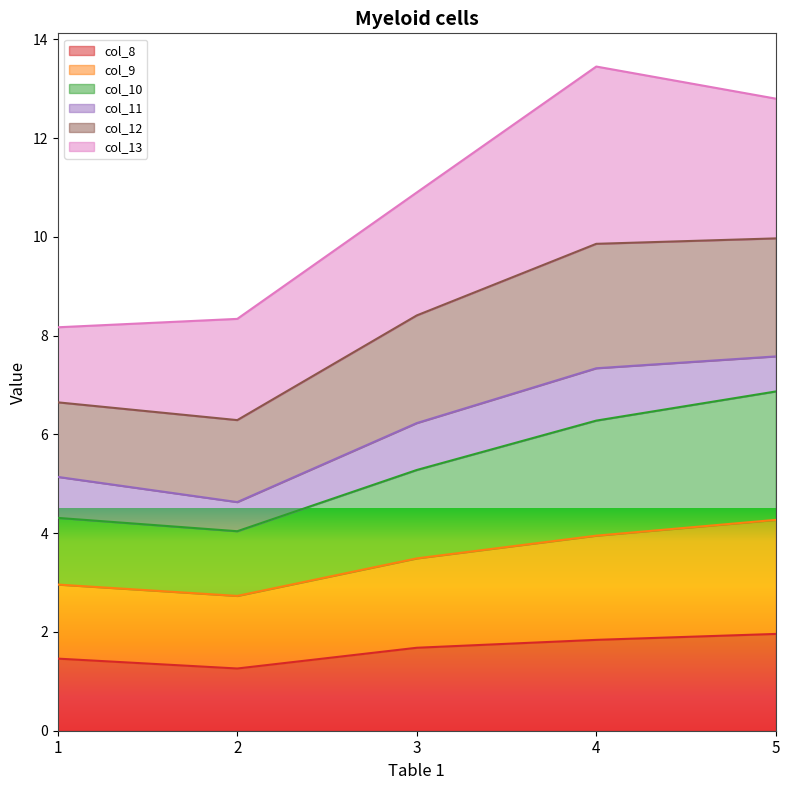

What is the highest value of the col_8 series?

2.0